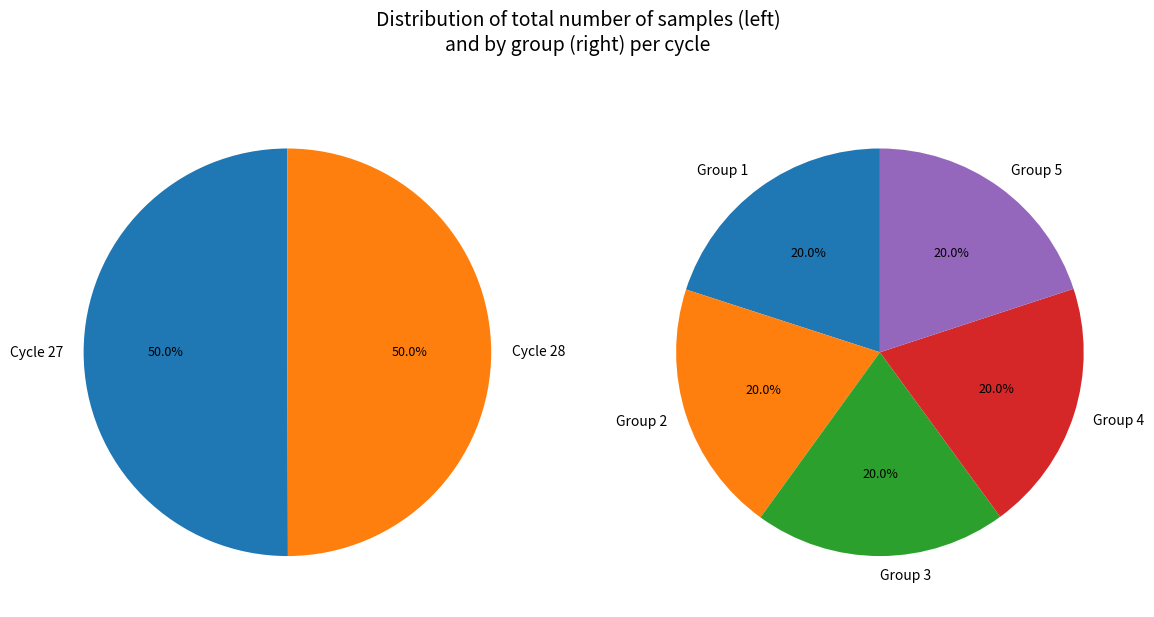

Combined, do 27 and 27 account for over 50%?

No